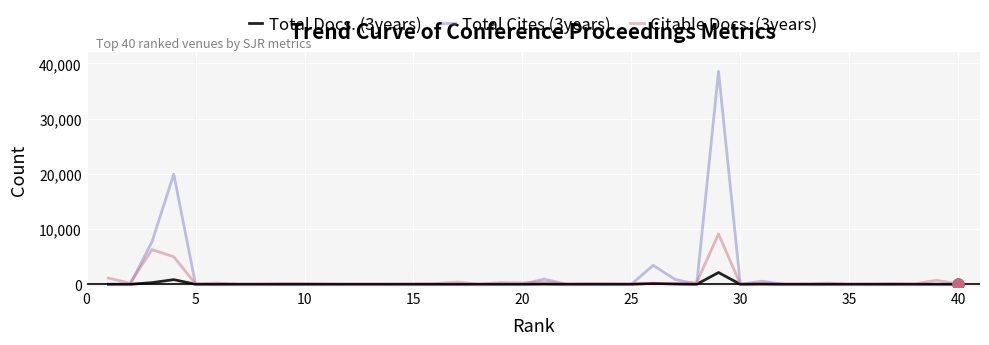

At how many categories does at least one series exceed 10054?

2